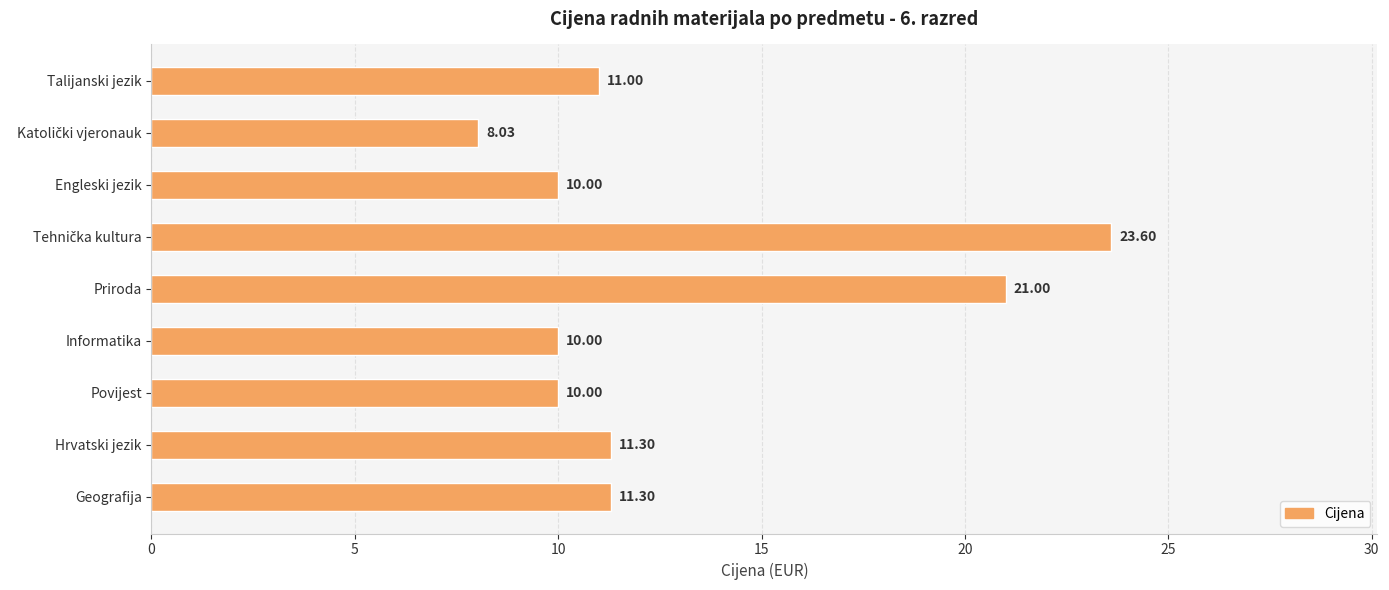

Which has a higher value, Priroda or Engleski jezik?

Priroda